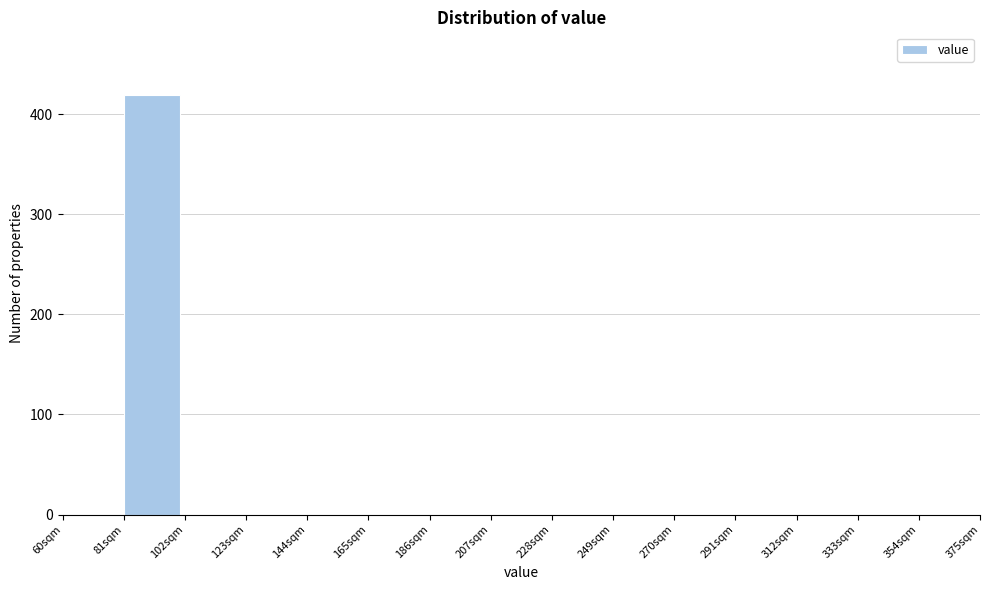

Reading left to right, list every bar in this chart as the range it spans on the x-axis followed by its height. Neither the bar edges nor the heights are printed on the chart, so give them approximately, as read against the axes.

60 to 81: 0
81 to 102: 420
102 to 123: 0
123 to 144: 0
144 to 165: 0
165 to 186: 0
186 to 207: 0
207 to 228: 0
228 to 249: 0
249 to 270: 0
270 to 291: 0
291 to 312: 0
312 to 333: 0
333 to 354: 0
354 to 375: 0